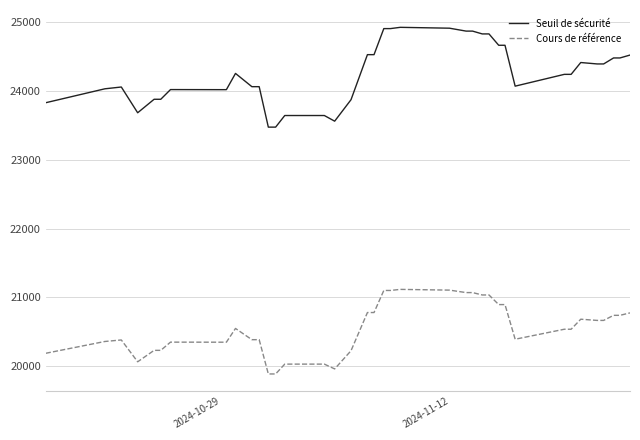

True or false: Seuil de sécurité and Cours de référence cross at least once.

False